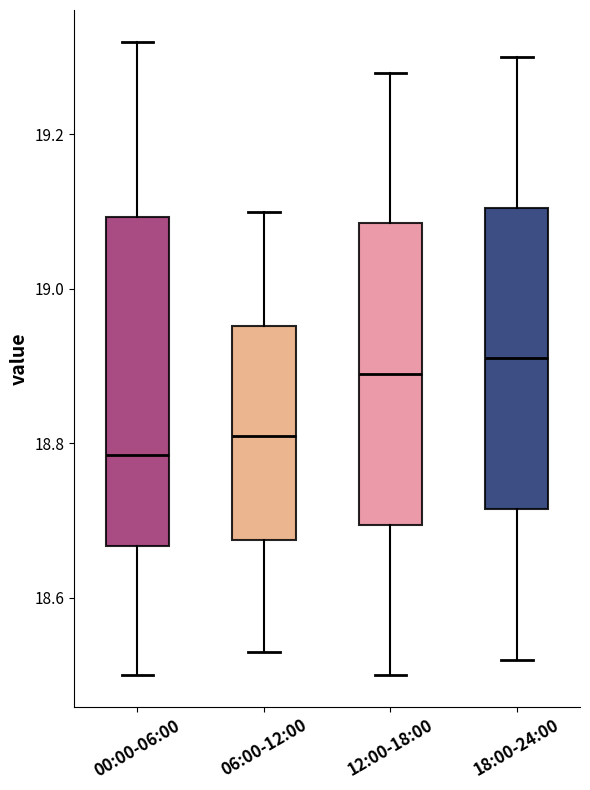

Reading left to right, transcribe this box plot: for each box, give where its median line is, the range the box spans, and where its two whiskers end, as read against the y-axis. The values are not printed on the chart, so give them approximately, as read against the axis.

00:00-06:00: median 18.78, box 18.66 to 19.10, whiskers 18.50 to 19.32
06:00-12:00: median 18.82, box 18.68 to 18.96, whiskers 18.54 to 19.10
12:00-18:00: median 18.90, box 18.70 to 19.08, whiskers 18.50 to 19.28
18:00-24:00: median 18.92, box 18.72 to 19.10, whiskers 18.52 to 19.30